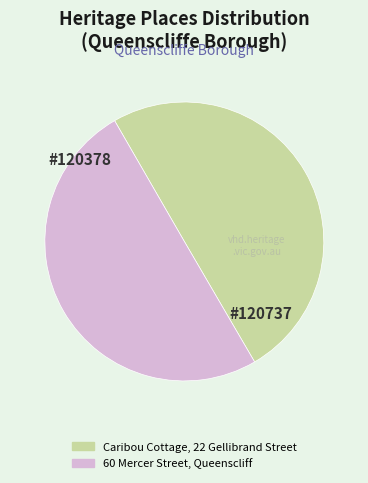

Do 60 Mercer Street, Queenscliff and Caribou Cottage, 22 Gellibrand Street together represent more than half of the pie?

Yes